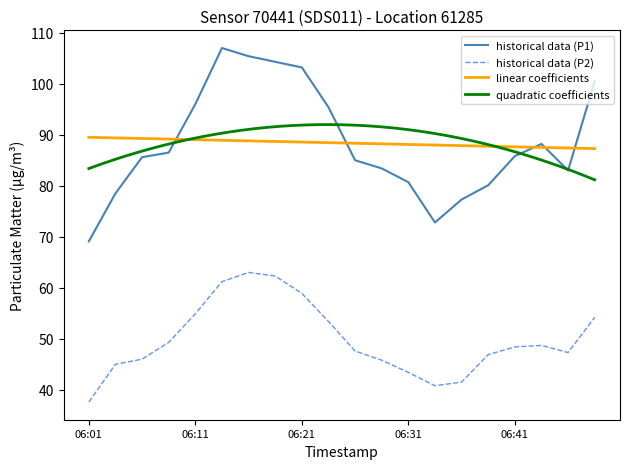

True or false: P2 and P1 intersect in this chart.

False